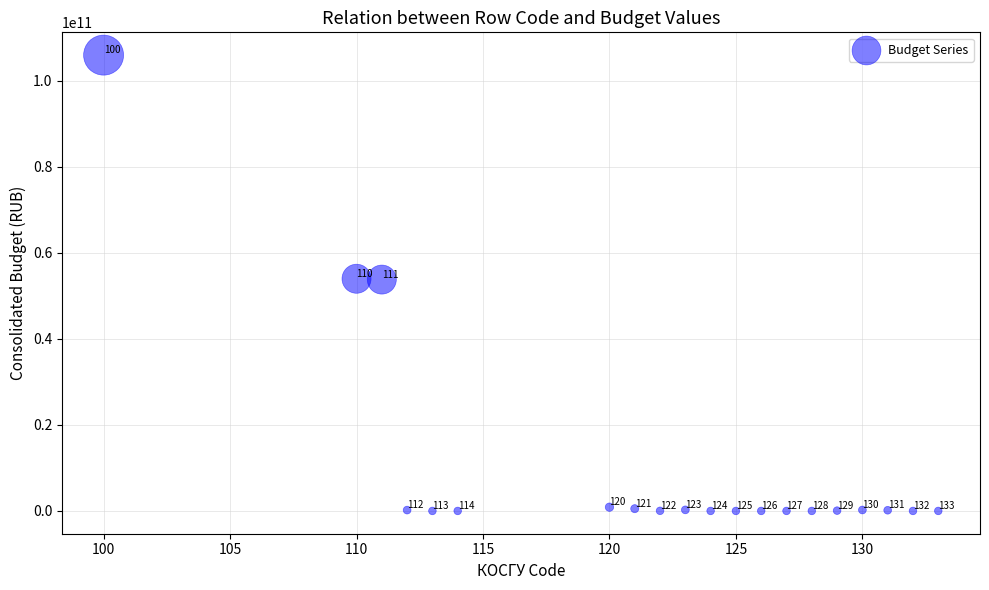

What Y value in the scatter plot is closest to 52965710493?

53766038351.5